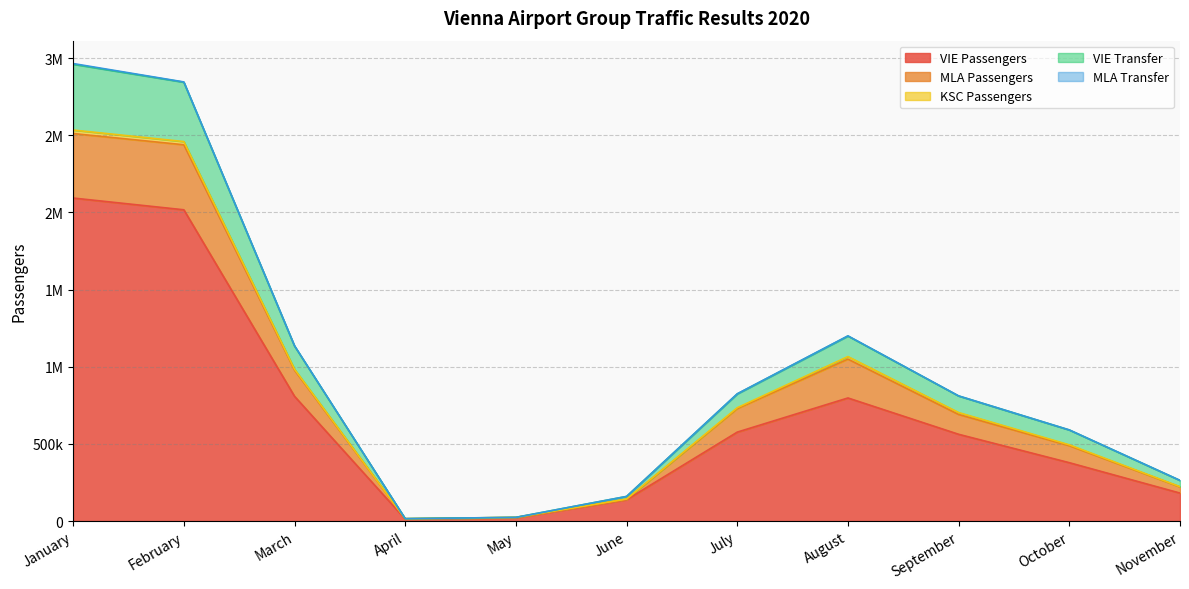

True or false: VIE Passengers and MLA Passengers cross at least once.

False